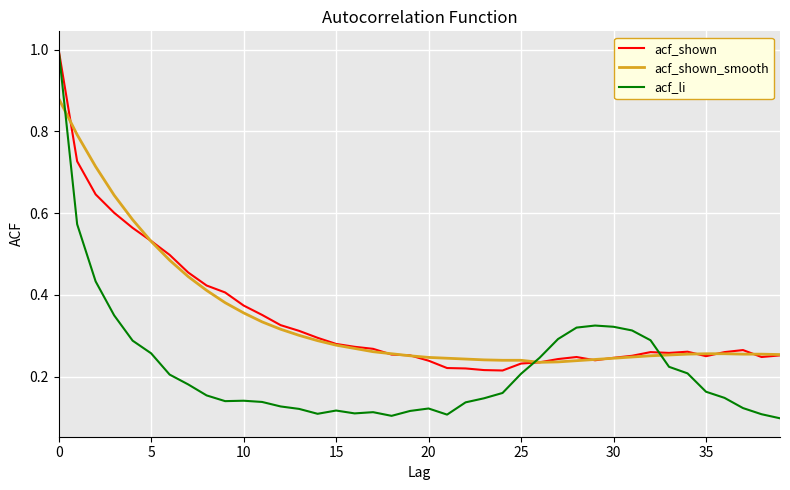

What is the highest value of the acf_li series?

1.0